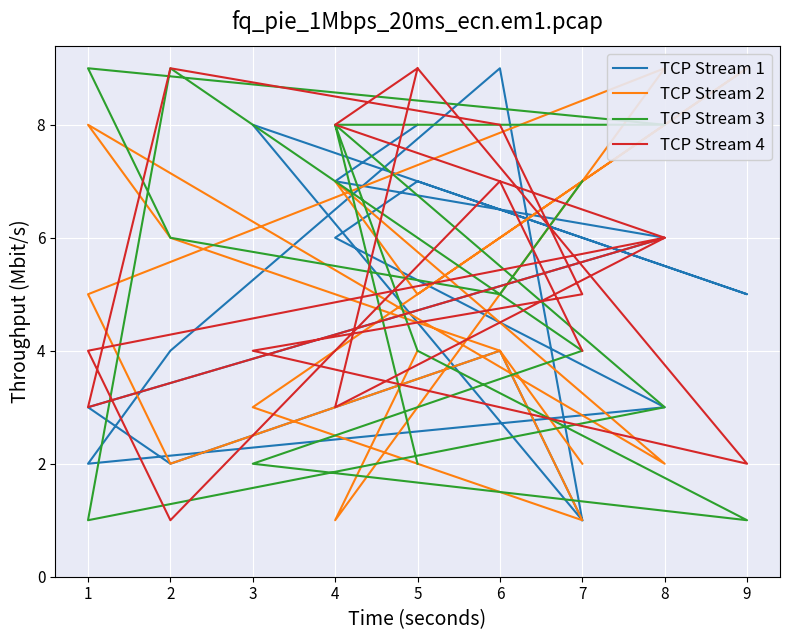

What is the value of the TCP Stream 3 point at the 9th from the left?

1